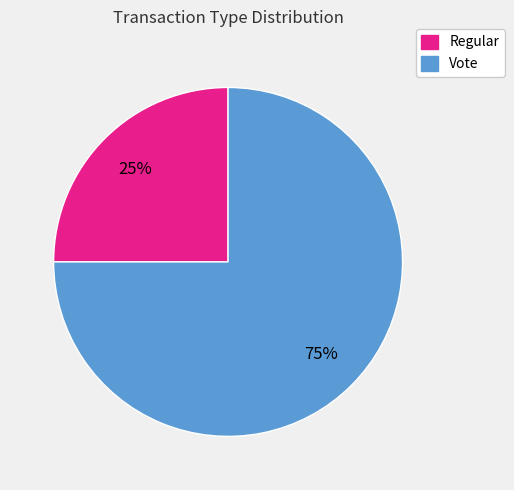

To the nearest percent, what is the combined percentage of Regular and Vote?

100%